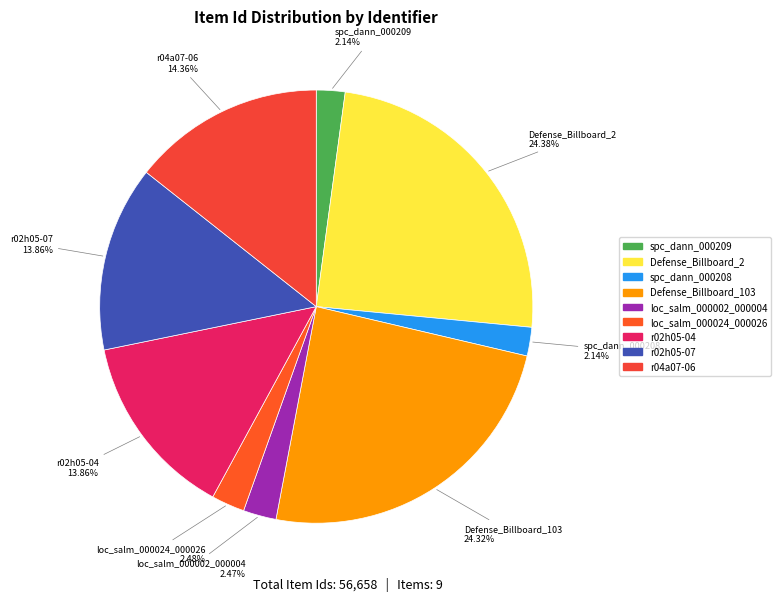

Is there a majority slice in this chart?

No